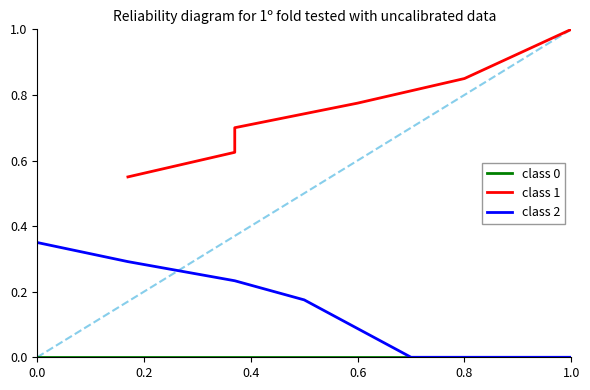

What is the value of the class 1 point at the 1st from the left?

0.6